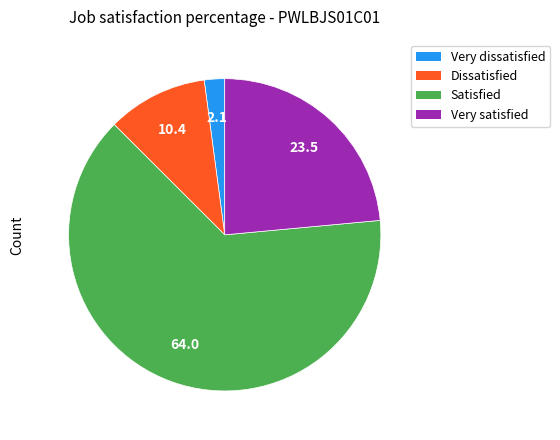

Which has a higher value, Very dissatisfied or Dissatisfied?

Dissatisfied